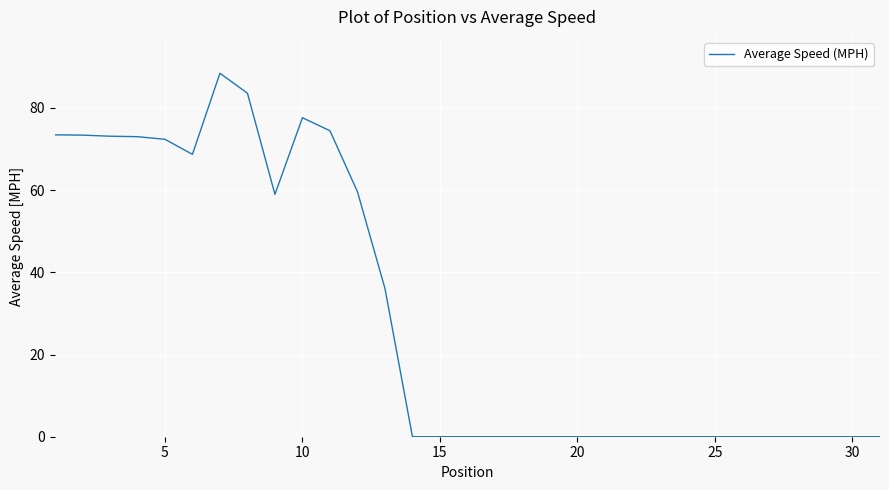

What is the maximum value shown in the chart?

88.4